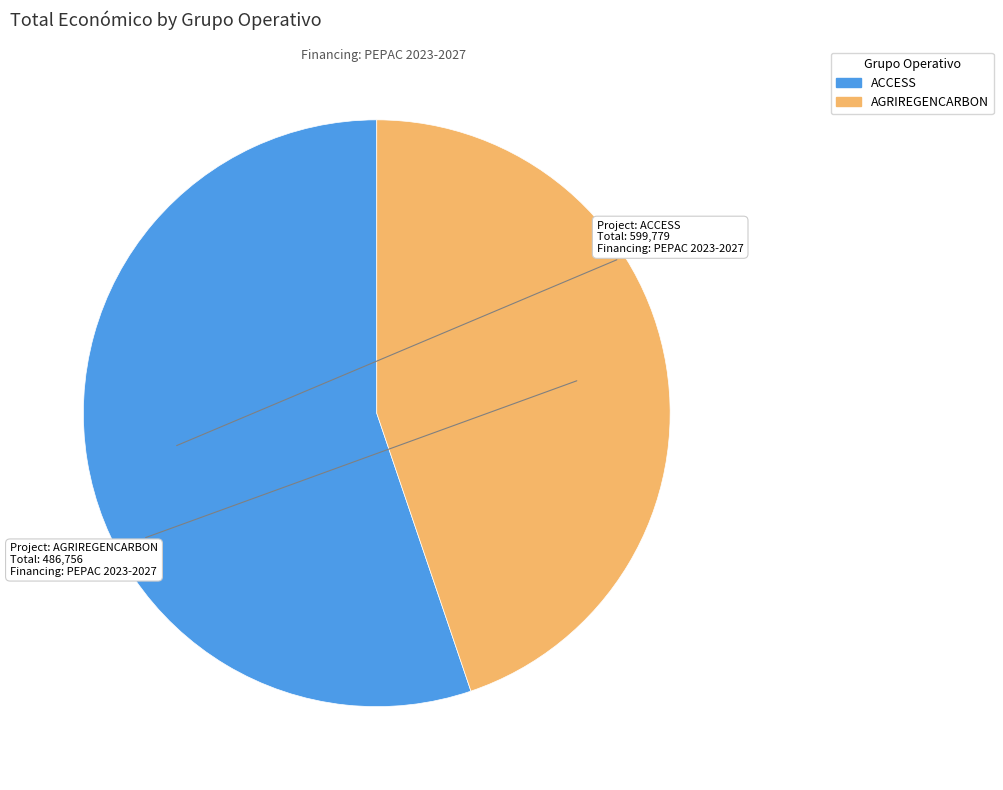

Is there any slice that represents more than half of the pie?

Yes